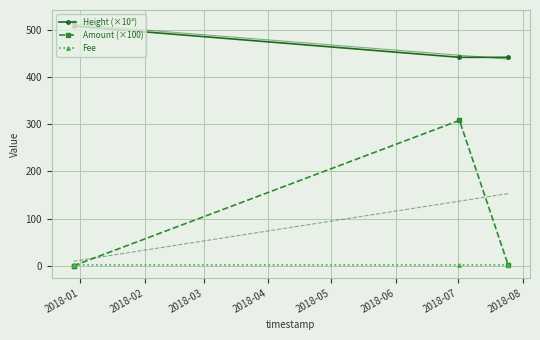

Which series has the largest range (max minus min)?

Amount (×100)